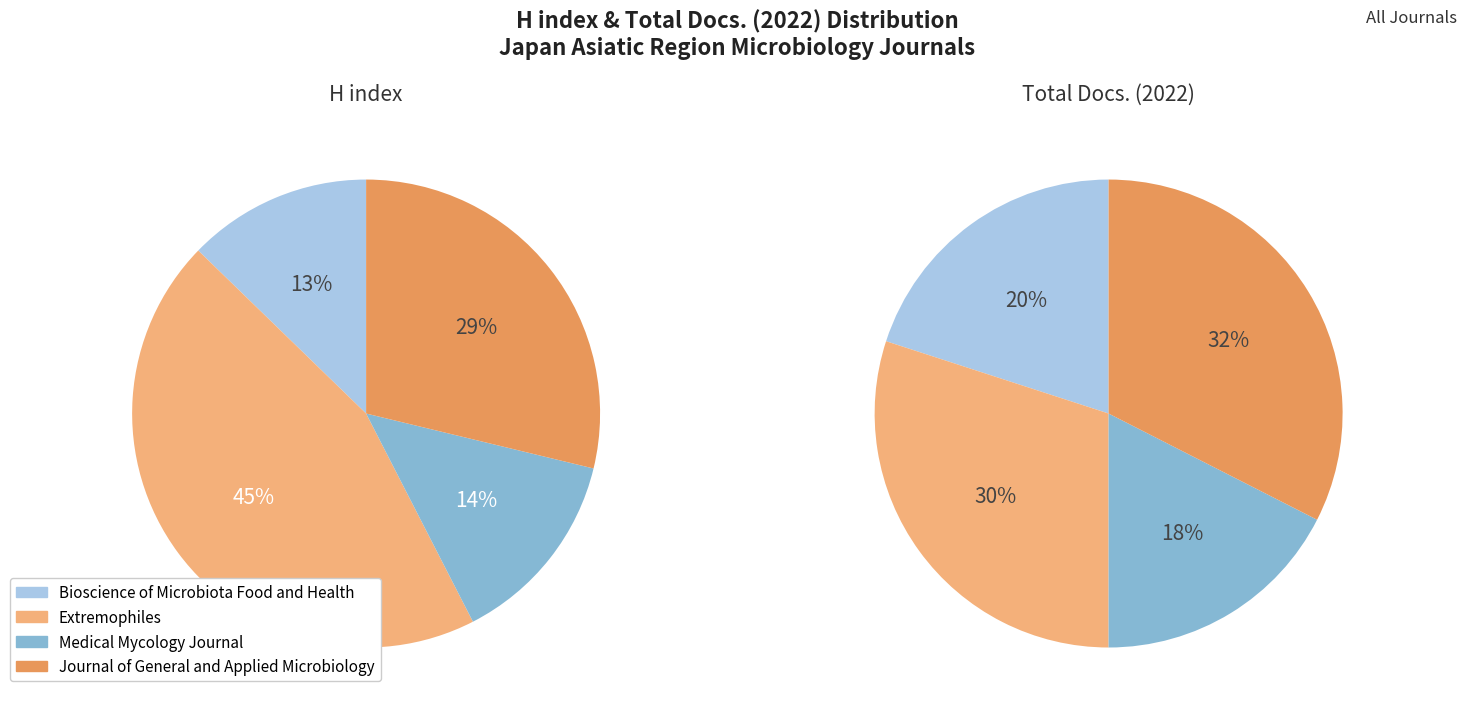

Rank the categories by H index value from lowest to highest.

Bioscience of Microbiota Food and Health, Medical Mycology Journal, Journal of General and Applied Microbiology, Extremophiles